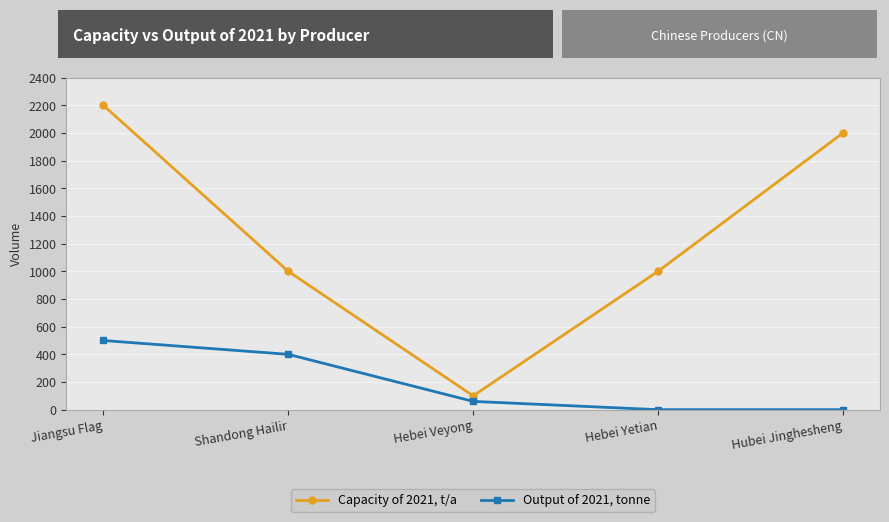

What is the greatest value displayed?

2200